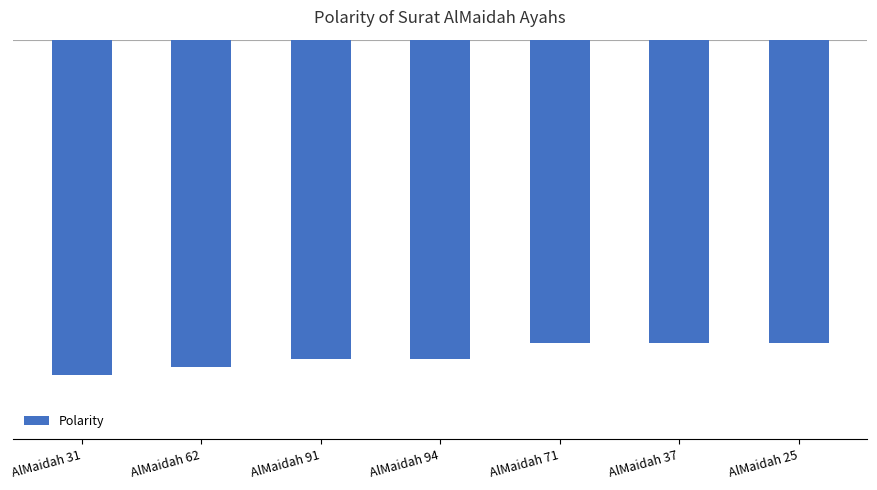

How many bars are there in total?

7